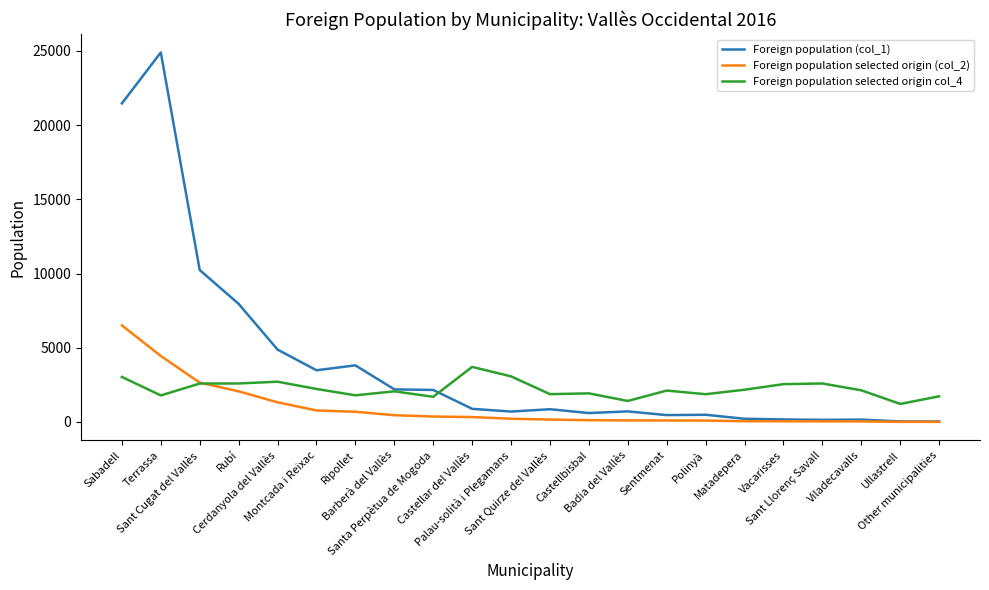

Which series has the widest spread of values?

Foreign population (col_1)